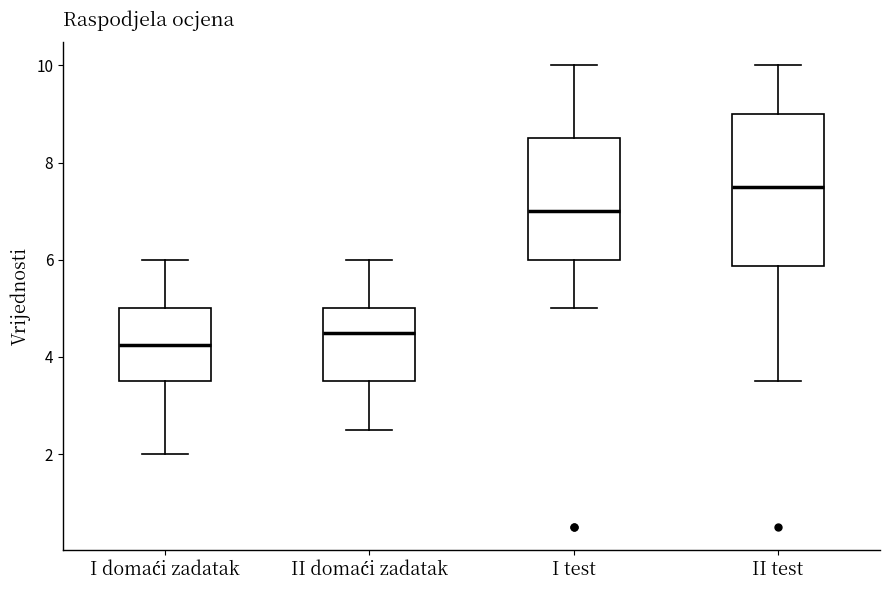

Reading left to right, read every box against the y-axis: the position of its median line, the range the box covers, and the ends of its whiskers. The values are not printed on the chart, so give them approximately, as read against the axis.

I domaći zadatak: median 4.2, box 3.6 to 5.0, whiskers 2.0 to 6.0
II domaći zadatak: median 4.6, box 3.6 to 5.0, whiskers 2.6 to 6.0
I test: median 7.0, box 6.0 to 8.6, whiskers 5.0 to 10.0
II test: median 7.6, box 5.8 to 9.0, whiskers 3.6 to 10.0